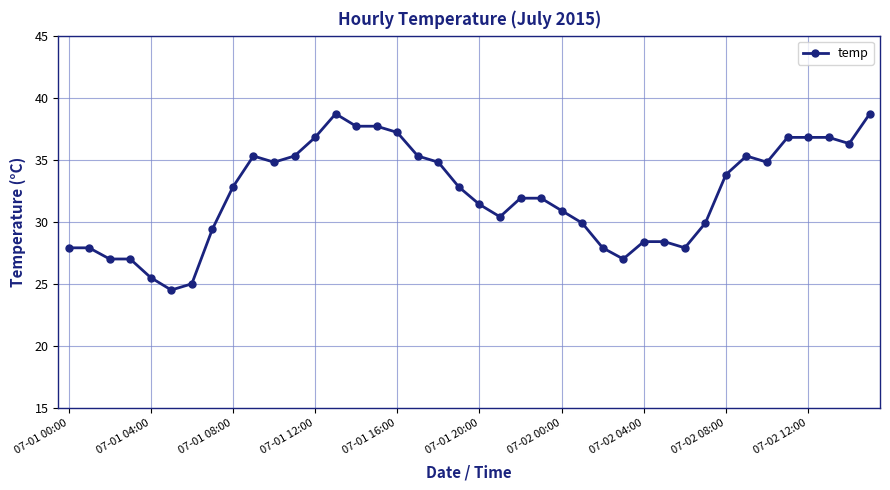

What is the value of the 26th point from the left?

29.9